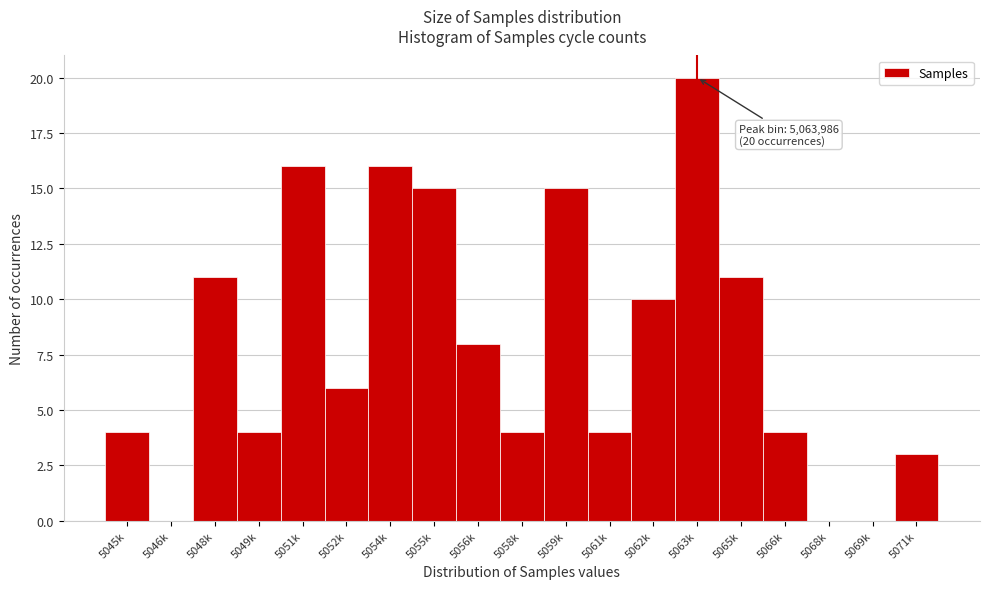

Reading left to right, extract all data points from this chart.

5045k=4	5046k=0	5048k=11	5049k=4	5051k=16	5052k=6	5054k=16	5055k=15	5056k=8	5058k=4	5059k=15	5061k=4	5062k=10	5063k=20	5065k=11	5066k=4	5068k=0	5069k=0	5071k=3